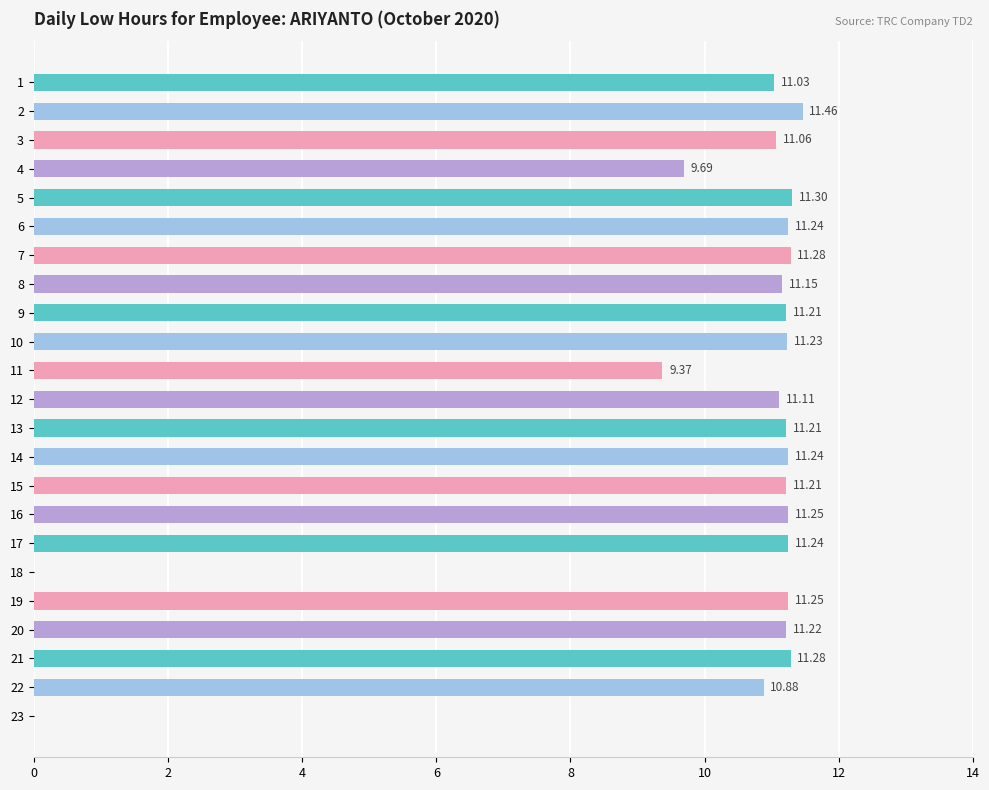

What is the sum of all values?

231.9